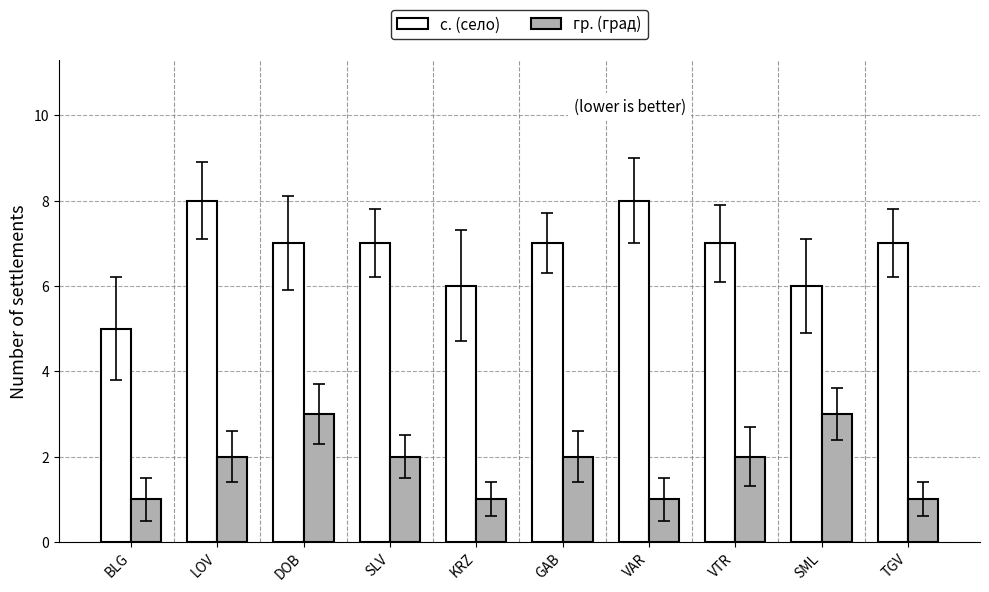

What position from the left is KRZ?

5